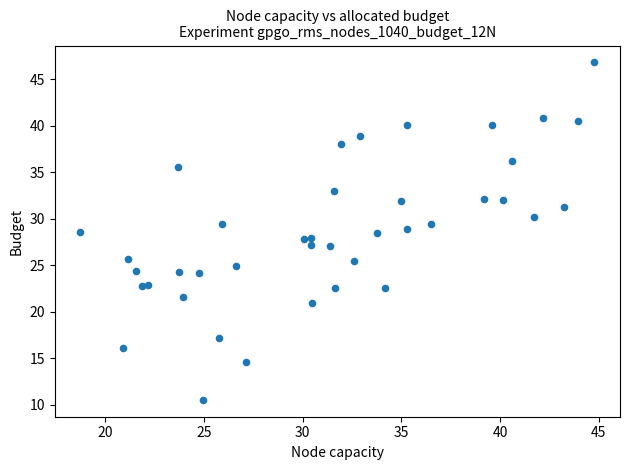

What is the range of X values (max minus min)?

26.0